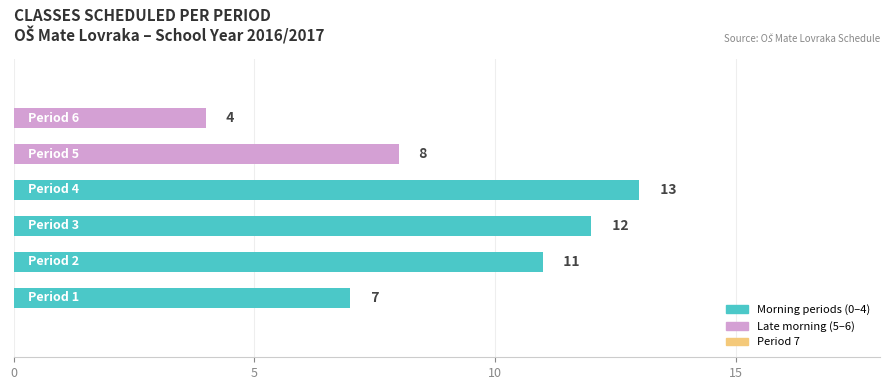

How many data points does each series have?

8